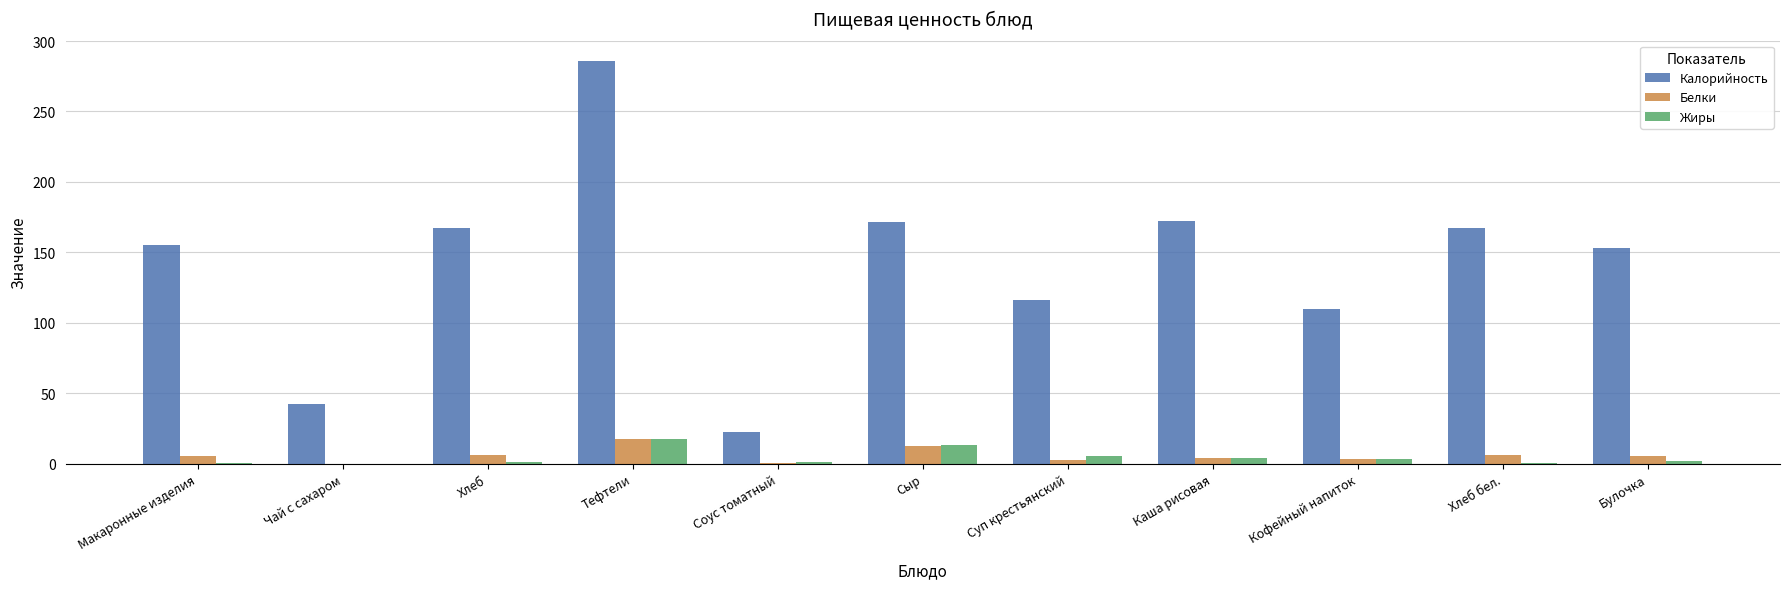

What value does the Калорийность series have at Чай с сахаром?

42.1